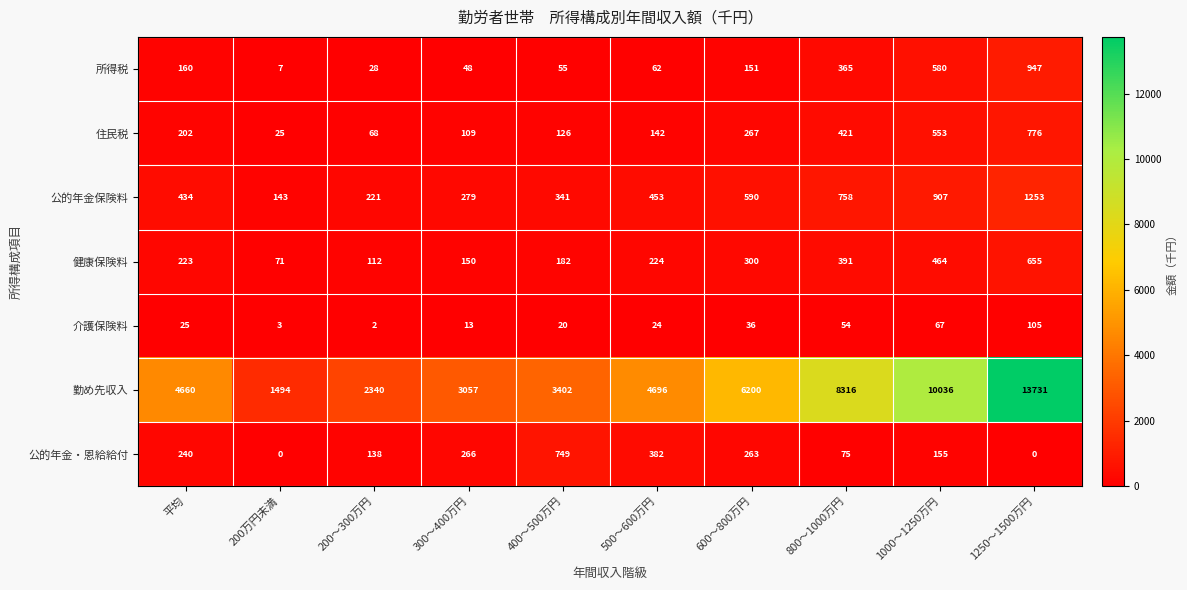

At how many categories does at least one series exceed 6209?

3